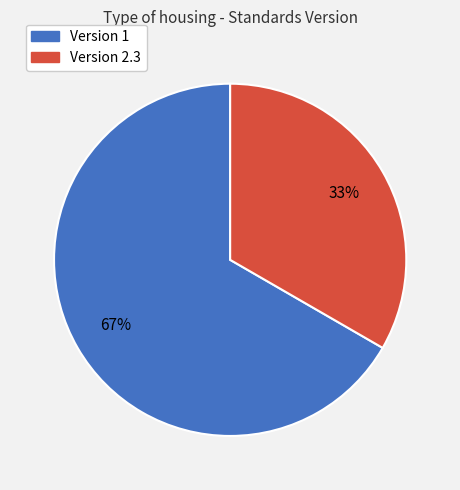

To the nearest percent, what is the average slice percentage?

50%